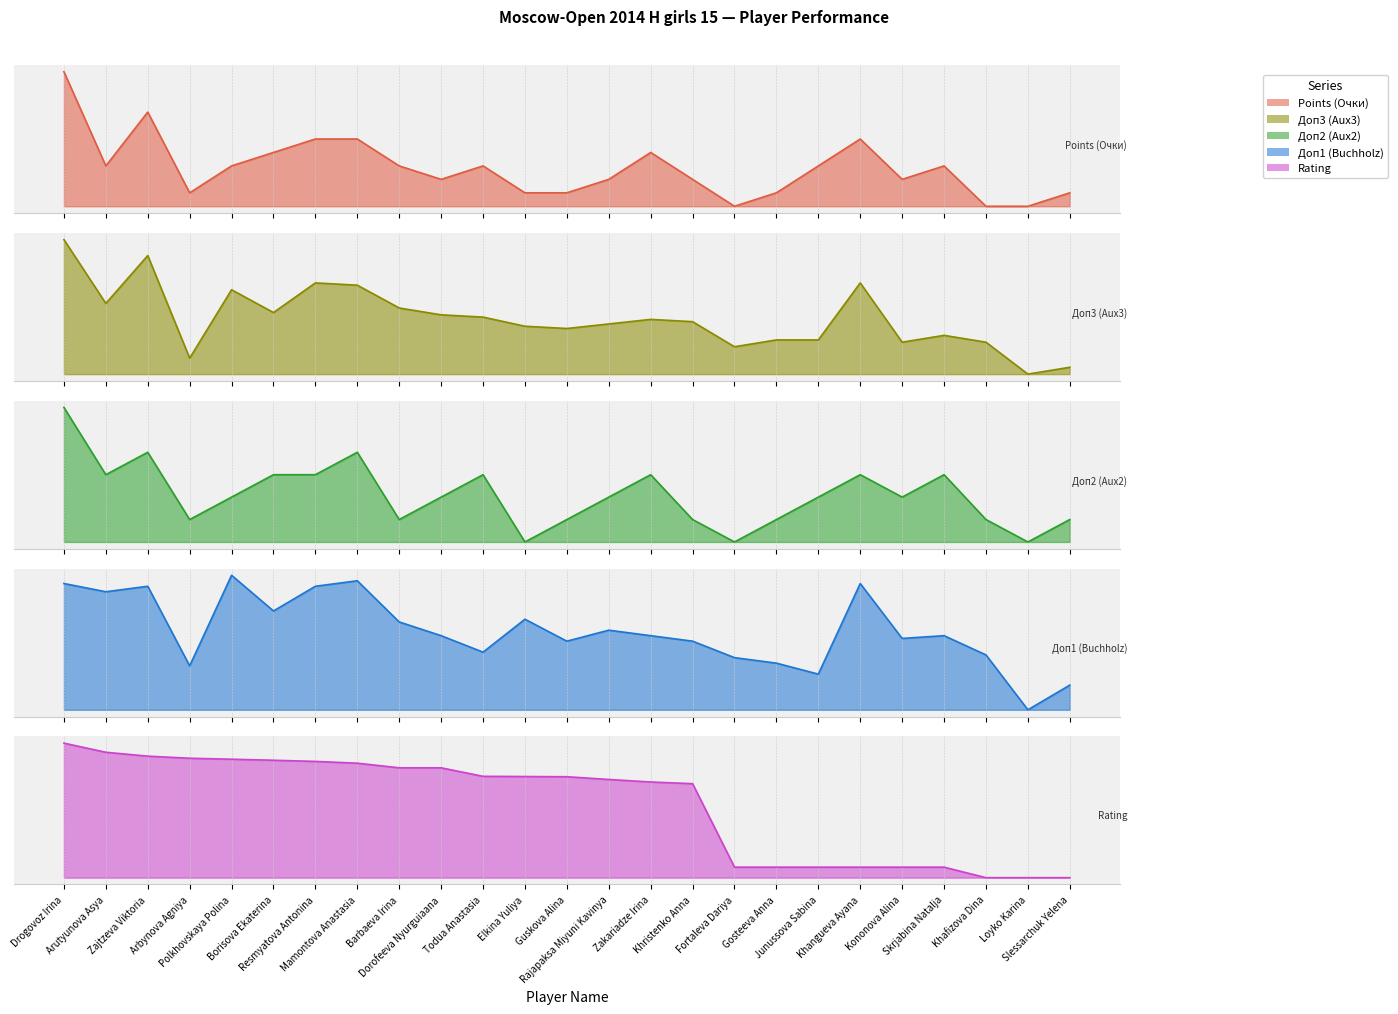

What is the label of the 19th point from the left?

Junussova Sabina